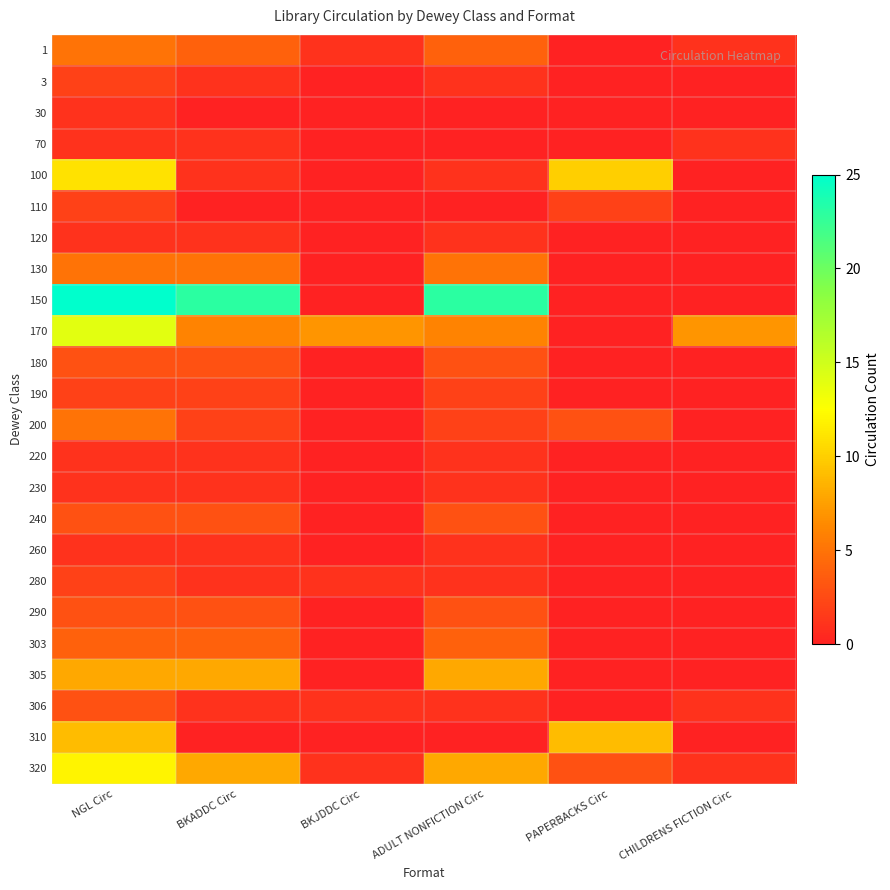

Reading left to right, extract all data points from this chart.

1: NGL Circ=5	BKADDC Circ=4	BKJDDC Circ=1	ADULT NONFICTION Circ=4	PAPERBACKS Circ=0	CHILDRENS FICTION Circ=1
3: NGL Circ=2	BKADDC Circ=1	BKJDDC Circ=0	ADULT NONFICTION Circ=1	PAPERBACKS Circ=0	CHILDRENS FICTION Circ=0
30: NGL Circ=1	BKADDC Circ=0	BKJDDC Circ=0	ADULT NONFICTION Circ=0	PAPERBACKS Circ=0	CHILDRENS FICTION Circ=0
70: NGL Circ=1	BKADDC Circ=1	BKJDDC Circ=0	ADULT NONFICTION Circ=0	PAPERBACKS Circ=0	CHILDRENS FICTION Circ=1
100: NGL Circ=11	BKADDC Circ=1	BKJDDC Circ=0	ADULT NONFICTION Circ=1	PAPERBACKS Circ=10	CHILDRENS FICTION Circ=0
110: NGL Circ=2	BKADDC Circ=0	BKJDDC Circ=0	ADULT NONFICTION Circ=0	PAPERBACKS Circ=2	CHILDRENS FICTION Circ=0
120: NGL Circ=1	BKADDC Circ=1	BKJDDC Circ=0	ADULT NONFICTION Circ=1	PAPERBACKS Circ=0	CHILDRENS FICTION Circ=0
130: NGL Circ=5	BKADDC Circ=5	BKJDDC Circ=0	ADULT NONFICTION Circ=5	PAPERBACKS Circ=0	CHILDRENS FICTION Circ=0
150: NGL Circ=25	BKADDC Circ=23	BKJDDC Circ=0	ADULT NONFICTION Circ=23	PAPERBACKS Circ=0	CHILDRENS FICTION Circ=0
170: NGL Circ=14	BKADDC Circ=6	BKJDDC Circ=7	ADULT NONFICTION Circ=6	PAPERBACKS Circ=0	CHILDRENS FICTION Circ=7
180: NGL Circ=3	BKADDC Circ=3	BKJDDC Circ=0	ADULT NONFICTION Circ=3	PAPERBACKS Circ=0	CHILDRENS FICTION Circ=0
190: NGL Circ=2	BKADDC Circ=2	BKJDDC Circ=0	ADULT NONFICTION Circ=2	PAPERBACKS Circ=0	CHILDRENS FICTION Circ=0
200: NGL Circ=5	BKADDC Circ=2	BKJDDC Circ=0	ADULT NONFICTION Circ=2	PAPERBACKS Circ=3	CHILDRENS FICTION Circ=0
220: NGL Circ=1	BKADDC Circ=1	BKJDDC Circ=0	ADULT NONFICTION Circ=1	PAPERBACKS Circ=0	CHILDRENS FICTION Circ=0
230: NGL Circ=1	BKADDC Circ=1	BKJDDC Circ=0	ADULT NONFICTION Circ=1	PAPERBACKS Circ=0	CHILDRENS FICTION Circ=0
240: NGL Circ=3	BKADDC Circ=3	BKJDDC Circ=0	ADULT NONFICTION Circ=3	PAPERBACKS Circ=0	CHILDRENS FICTION Circ=0
260: NGL Circ=1	BKADDC Circ=1	BKJDDC Circ=0	ADULT NONFICTION Circ=1	PAPERBACKS Circ=0	CHILDRENS FICTION Circ=0
280: NGL Circ=2	BKADDC Circ=1	BKJDDC Circ=1	ADULT NONFICTION Circ=1	PAPERBACKS Circ=0	CHILDRENS FICTION Circ=0
290: NGL Circ=3	BKADDC Circ=3	BKJDDC Circ=0	ADULT NONFICTION Circ=3	PAPERBACKS Circ=0	CHILDRENS FICTION Circ=0
303: NGL Circ=4	BKADDC Circ=4	BKJDDC Circ=0	ADULT NONFICTION Circ=4	PAPERBACKS Circ=0	CHILDRENS FICTION Circ=0
305: NGL Circ=8	BKADDC Circ=8	BKJDDC Circ=0	ADULT NONFICTION Circ=8	PAPERBACKS Circ=0	CHILDRENS FICTION Circ=0
306: NGL Circ=3	BKADDC Circ=1	BKJDDC Circ=1	ADULT NONFICTION Circ=1	PAPERBACKS Circ=0	CHILDRENS FICTION Circ=1
310: NGL Circ=9	BKADDC Circ=0	BKJDDC Circ=0	ADULT NONFICTION Circ=0	PAPERBACKS Circ=9	CHILDRENS FICTION Circ=0
320: NGL Circ=12	BKADDC Circ=8	BKJDDC Circ=1	ADULT NONFICTION Circ=8	PAPERBACKS Circ=3	CHILDRENS FICTION Circ=1